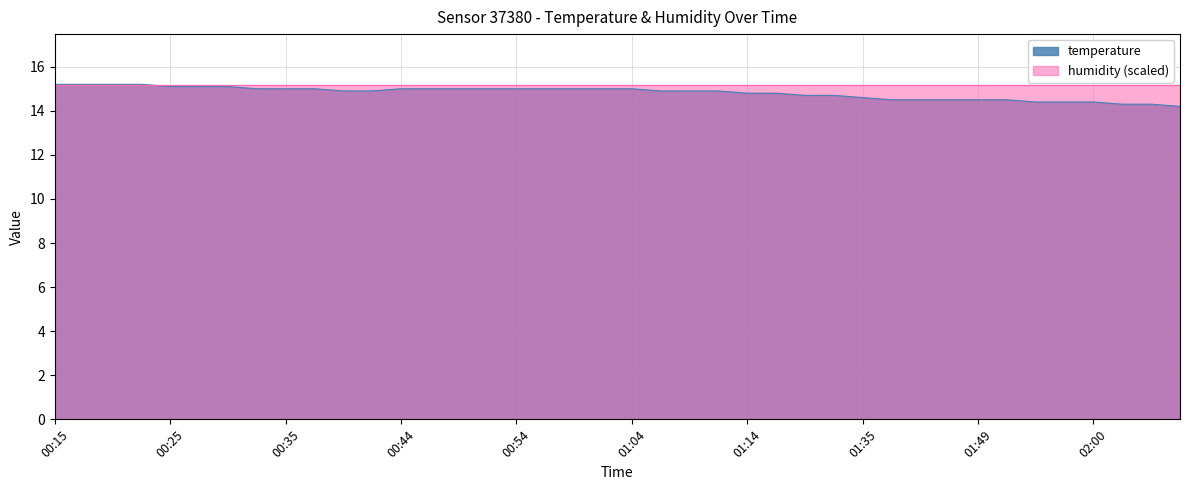

What is the greatest value displayed?

15.2